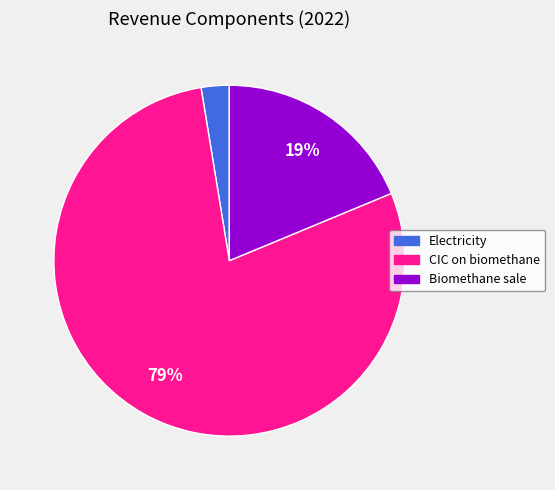

What is the smallest slice in the pie chart?

Electricity